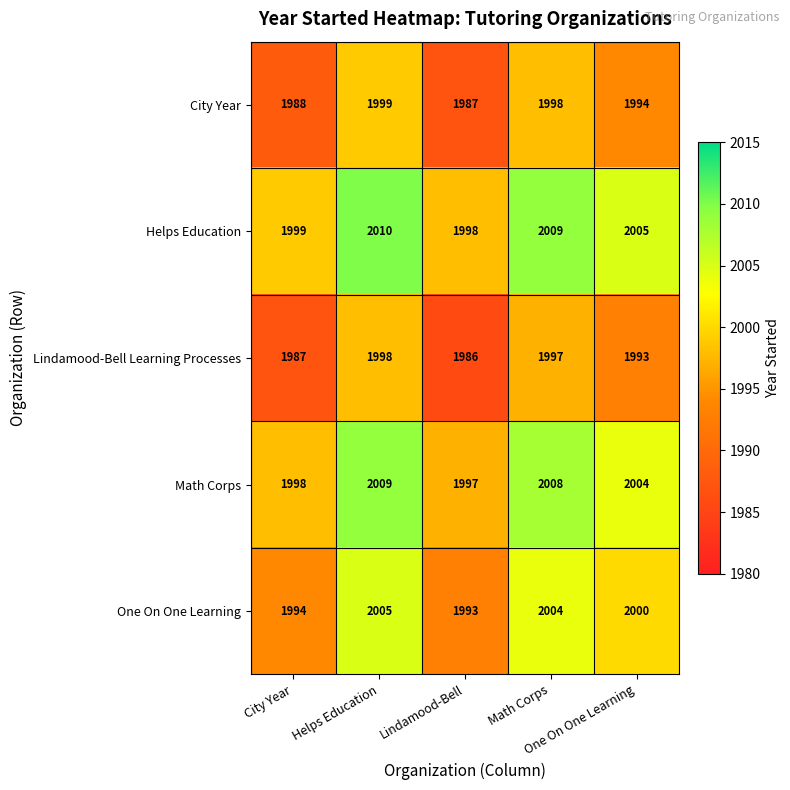

What is the minimum value shown in the chart?

1986